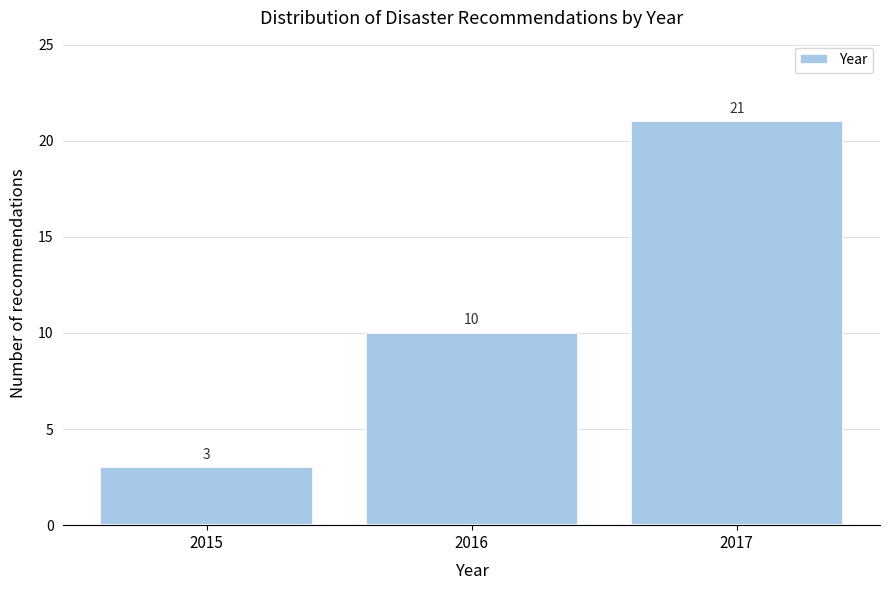

Reading right to left, extract all data points from this chart.

21	10	3